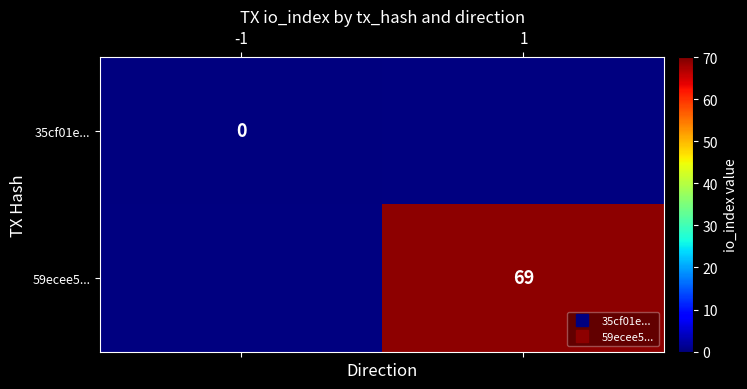

Which series has the largest range (max minus min)?

35cf01e...